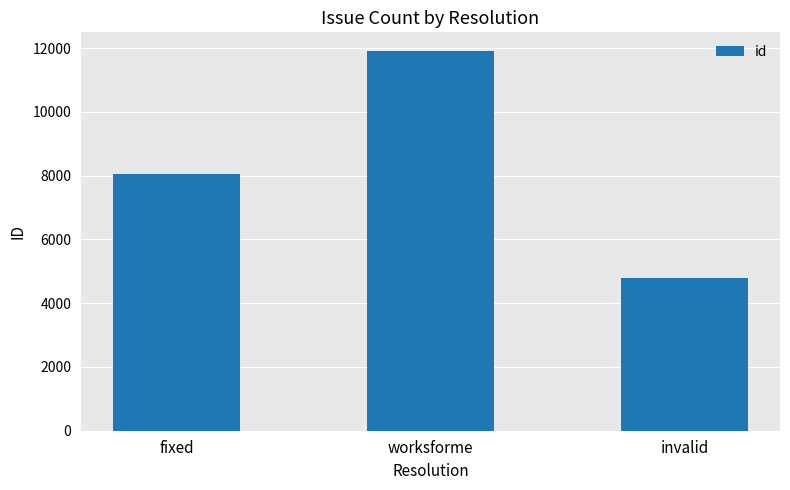

Reading left to right, extract all data points from this chart.

fixed=8039	worksforme=11899	invalid=4780